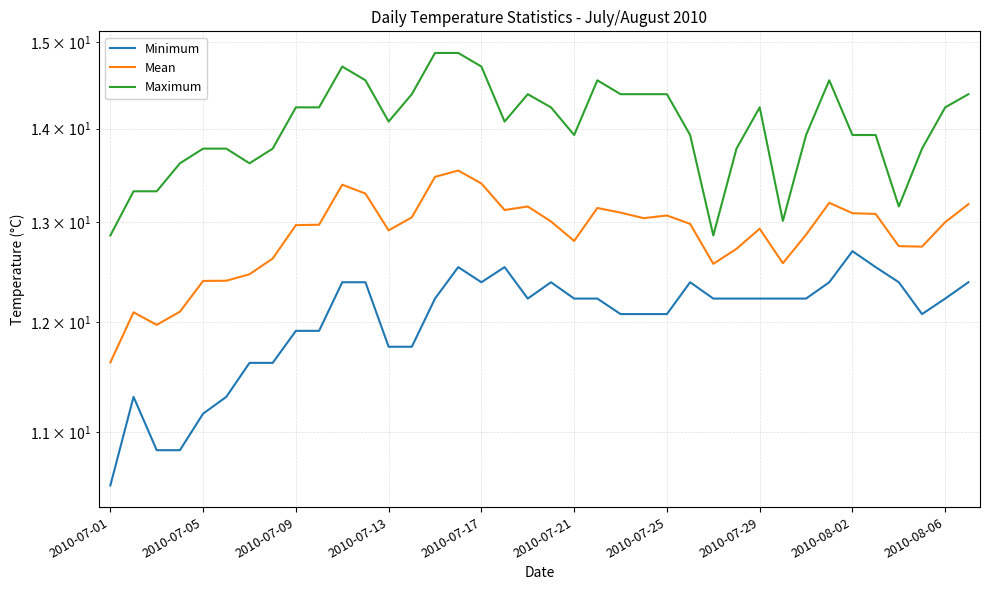

In Maximum, how many points are lower than both neighbors (excluding endpoints)?

7